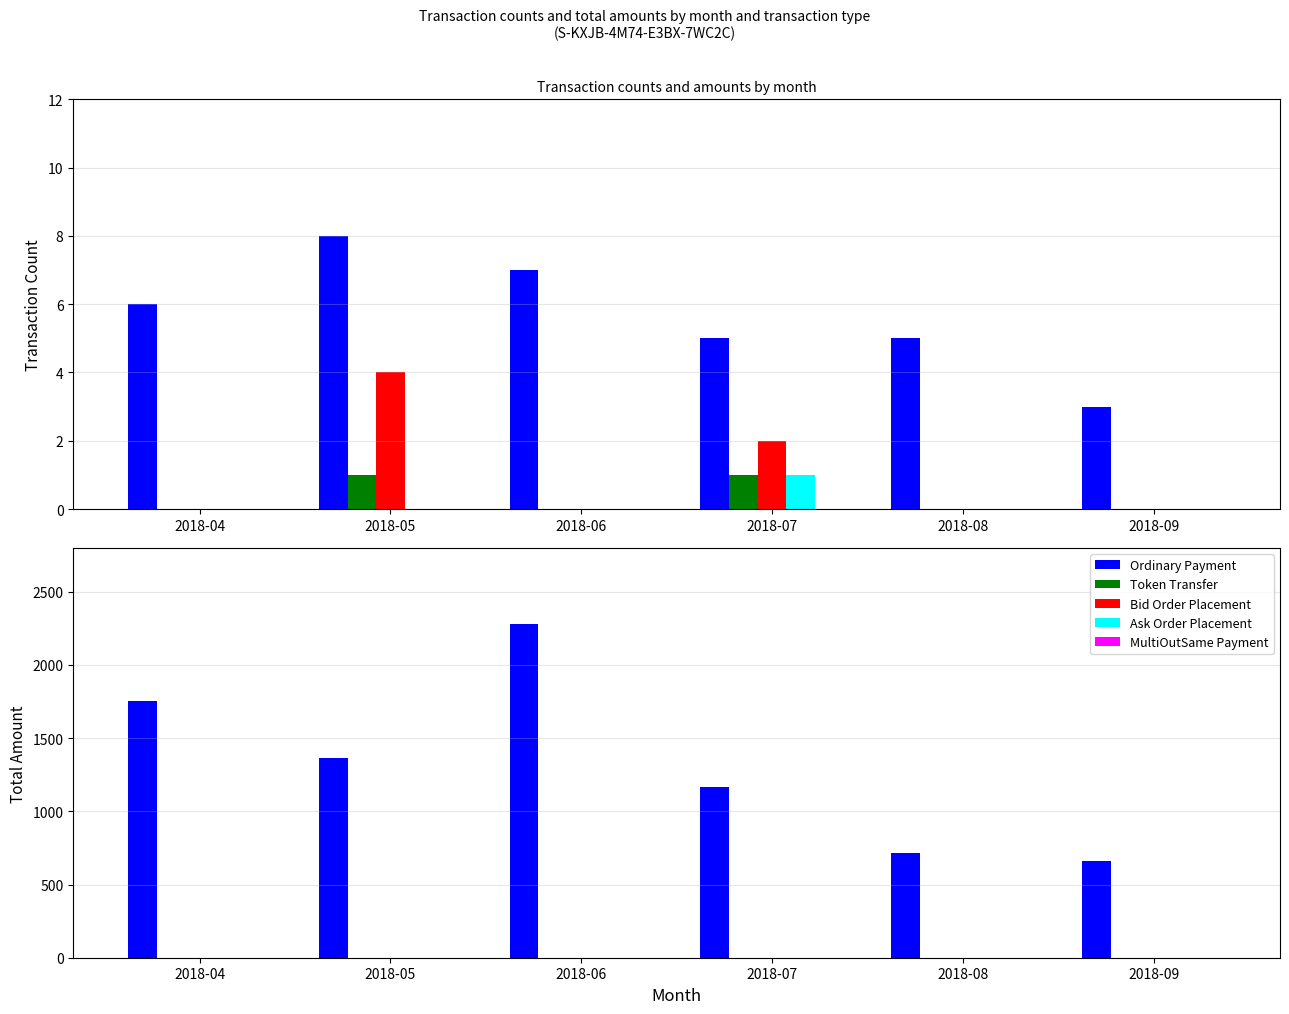

At which label is Ordinary Payment closest to 1467?

2018-05